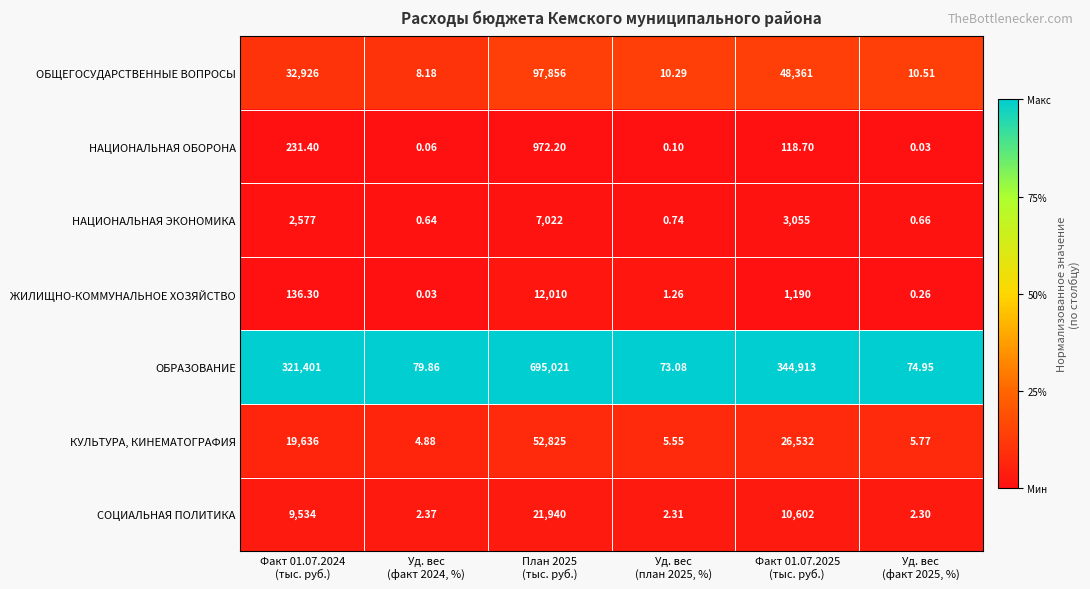

At how many categories does at least one series exceed 0?

6